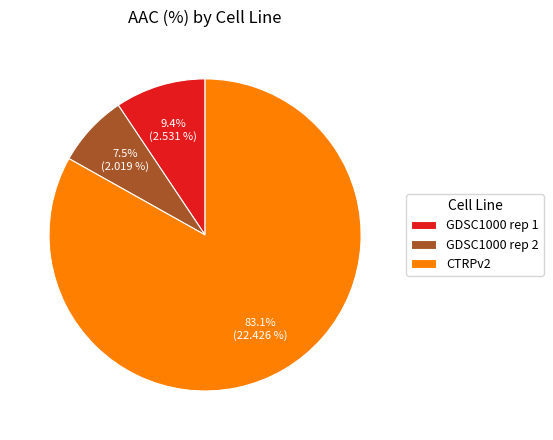

Approximately how many times larger is the value at GDSC1000 rep 2 compared to GDSC1000 rep 1?

0.8